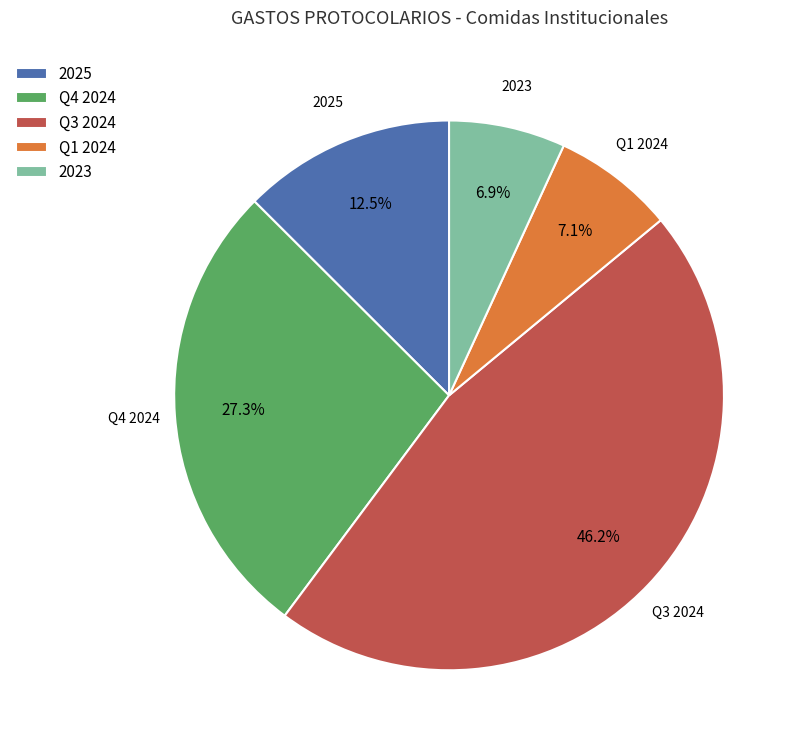

What percentage is NOT represented by Q4 2024?

72.7%